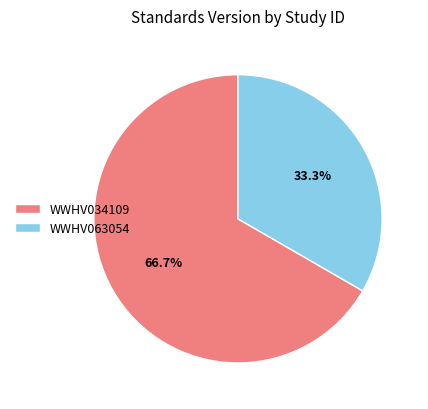

To the nearest percent, what percentage of the pie is WWHV063054?

33%